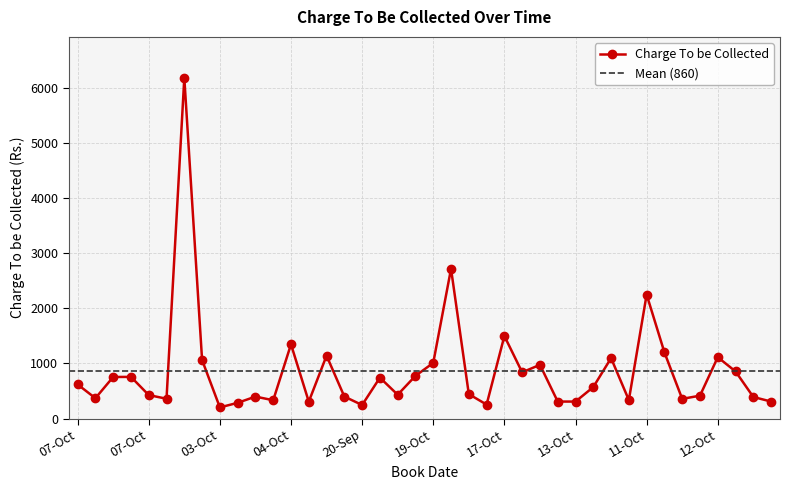

Where is the first local minimum?

30-Sep